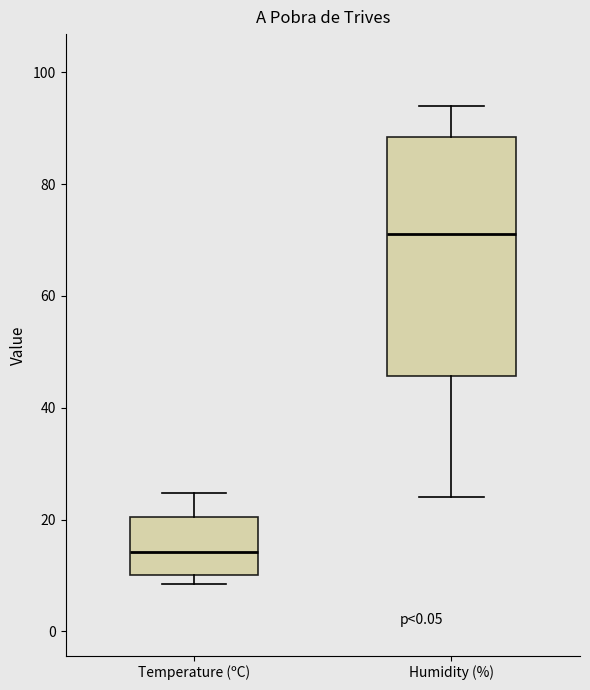

Which box has the highest median line?

Humidity (%)